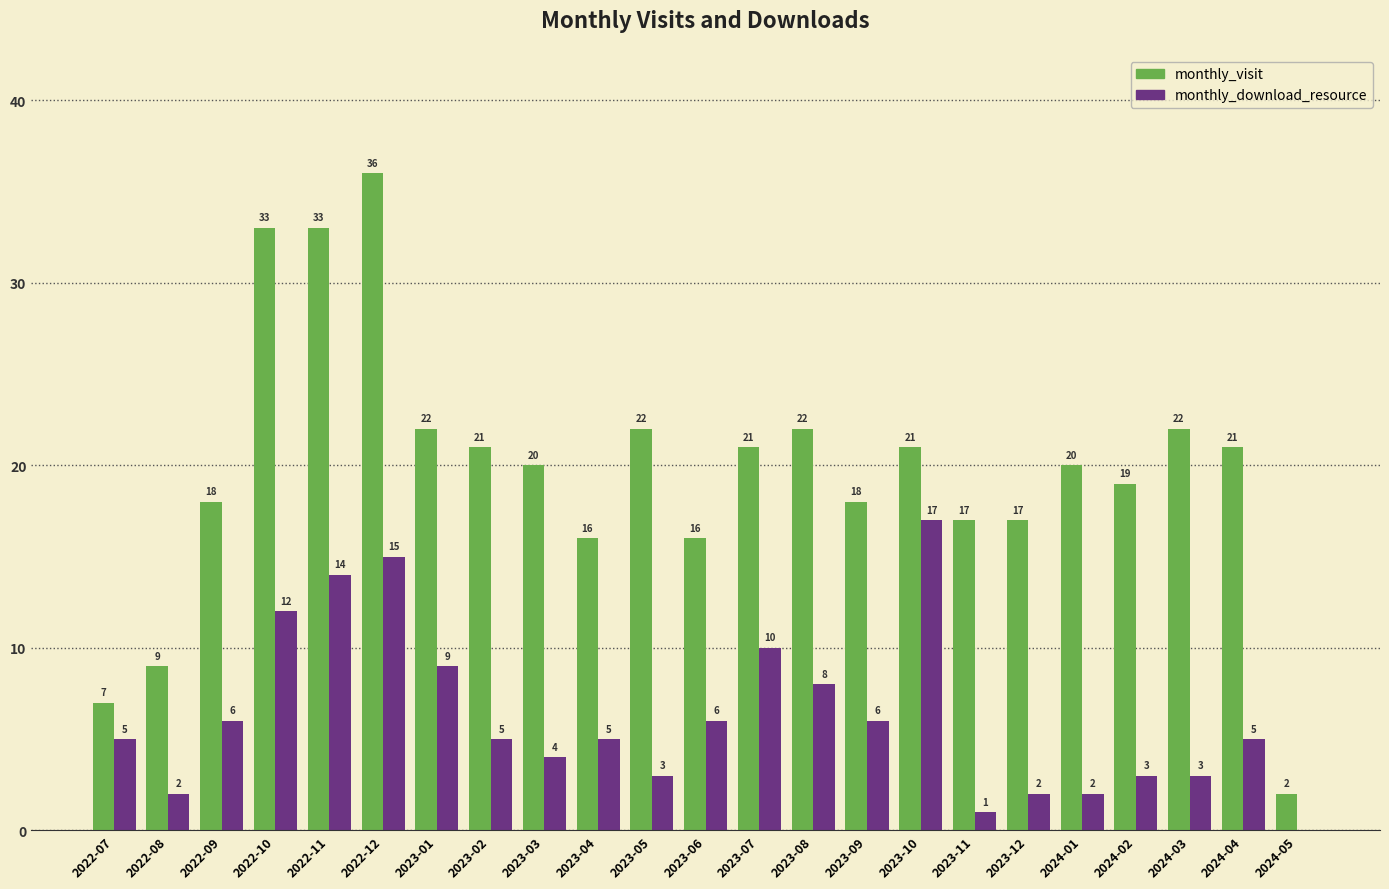

The value of monthly_visit at 2023-07 is 21. True or false?

True